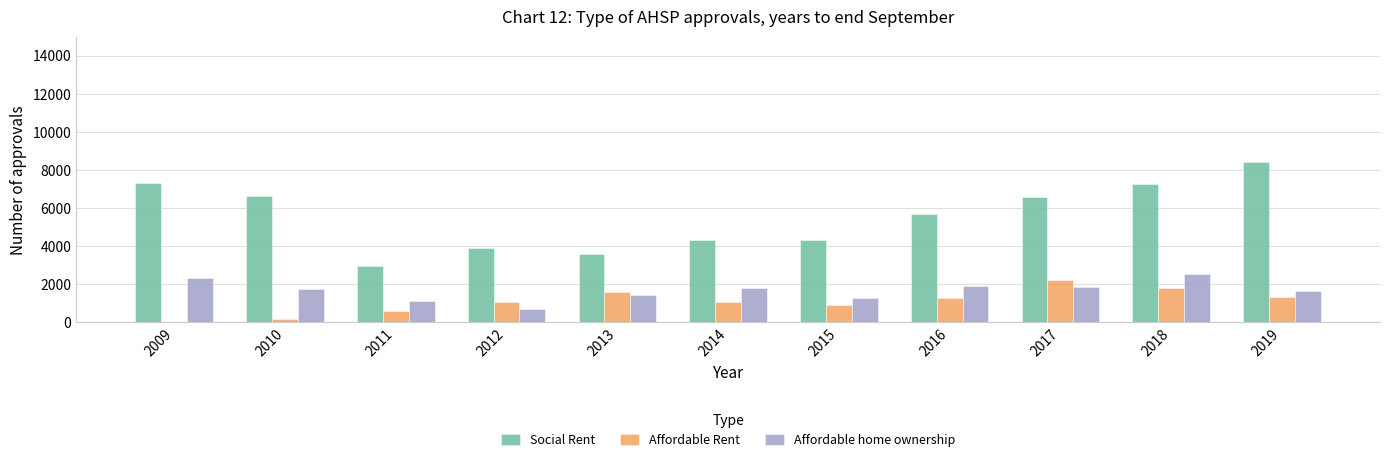

True or false: Social Rent has a value of 5782 at 2014.

False